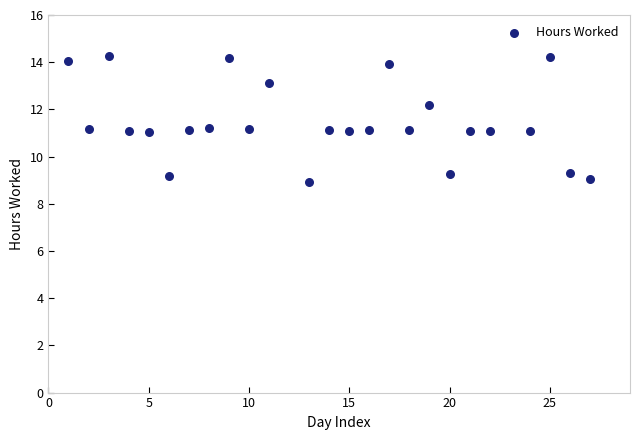

What is the range of X values (max minus min)?

26.0